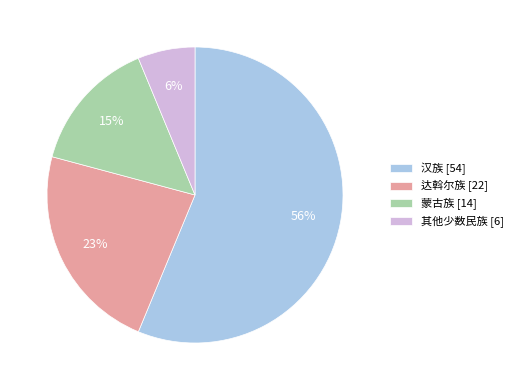

Is it true that 达斡尔族 is 23% of the pie?

True